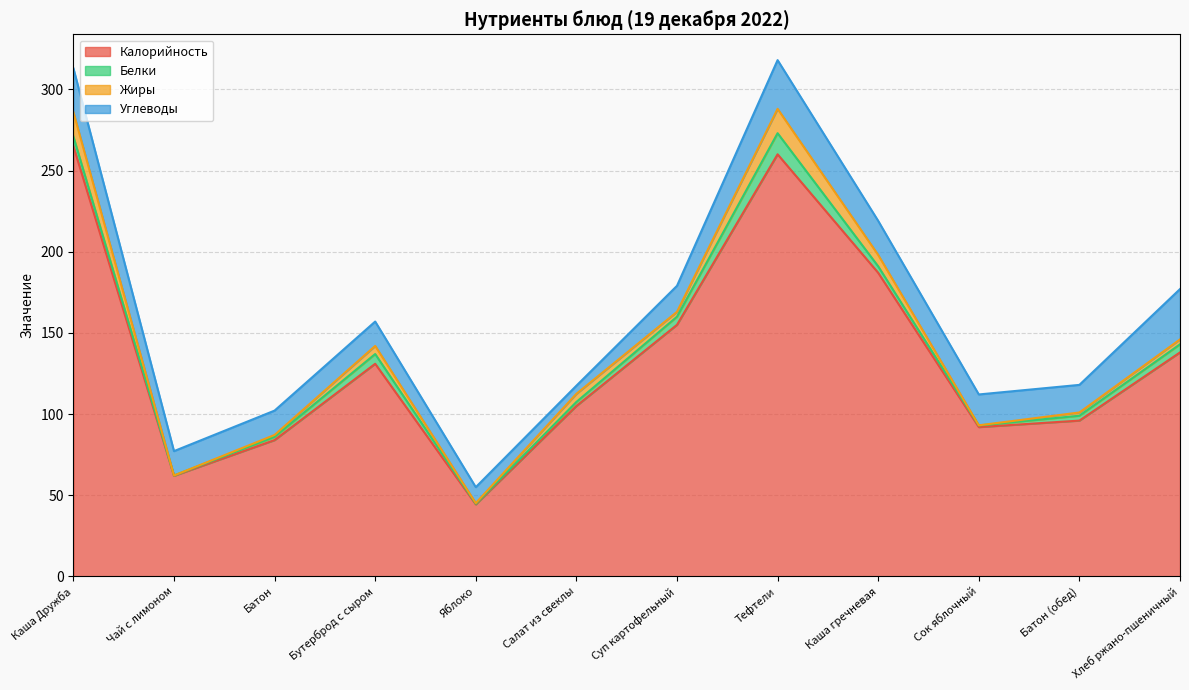

Reading left to right, transcribe all the data shown in this chart.

Калорийность: 265.0	62.0	84.0	131.0	44.4	105.0	155.0	260.0	187.0	92.0	96.0	138.0
Белки: 6.0	0.2	2.0	6.0	0.4	2.5	5.0	13.0	4.0	1.0	3.0	5.0
Жиры: 15.0	0.0	1.2	5.0	0.4	5.0	3.0	15.0	7.0	0.1	2.0	3.0
Углеводы: 27.0	15.0	15.0	15.0	9.8	5.0	16.0	30.0	21.0	19.0	17.0	31.0